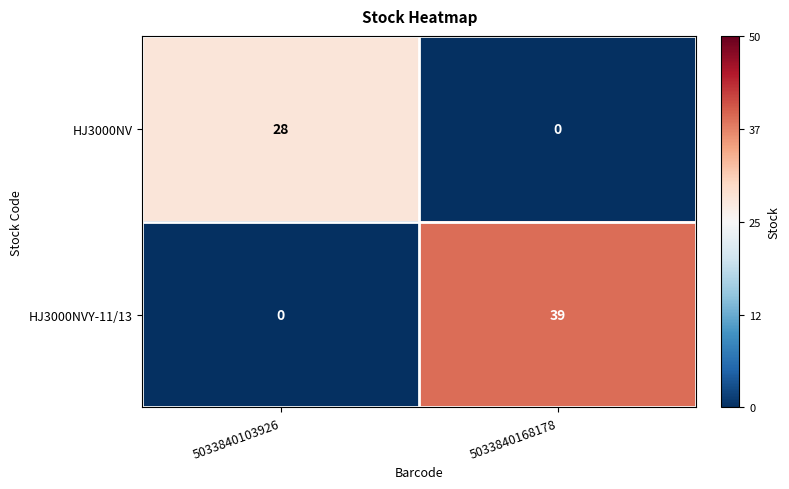

What is the total value across all series at 5033840168178?

39